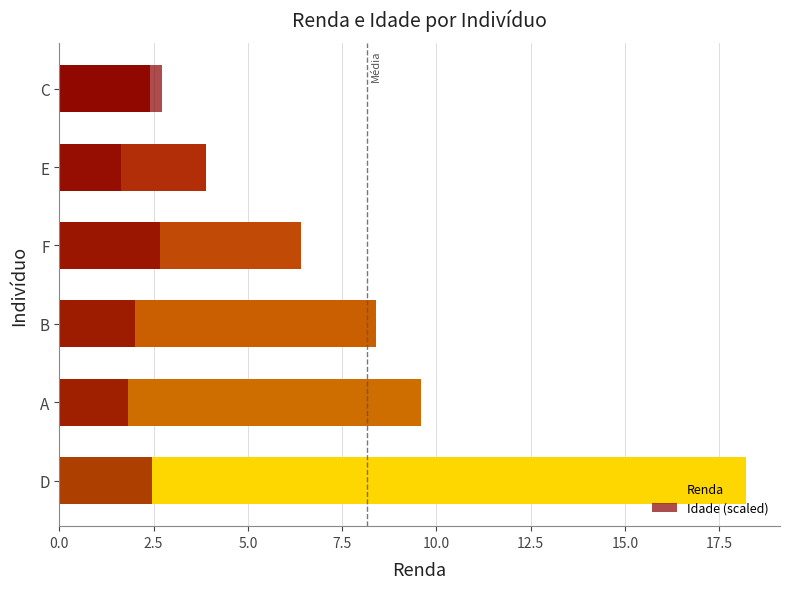

Count the number of categories in the chart.

6